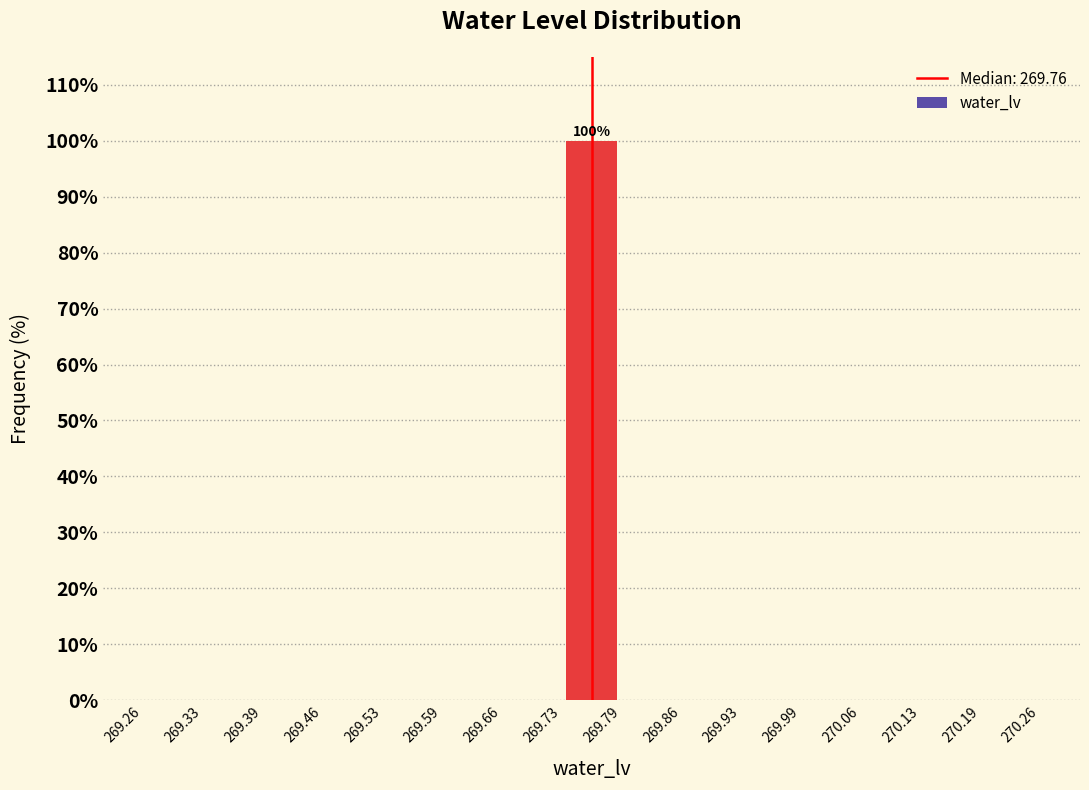

Which range on the x-axis has the tallest bar?

269.73 to 269.79